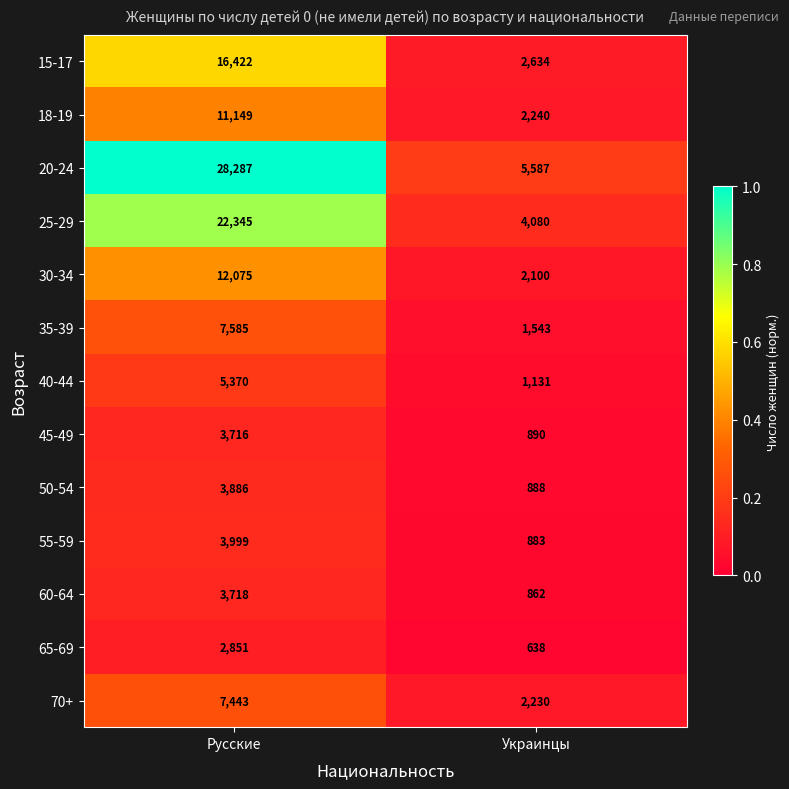

At which label is 18-19 closest to 6694?

Украинцы